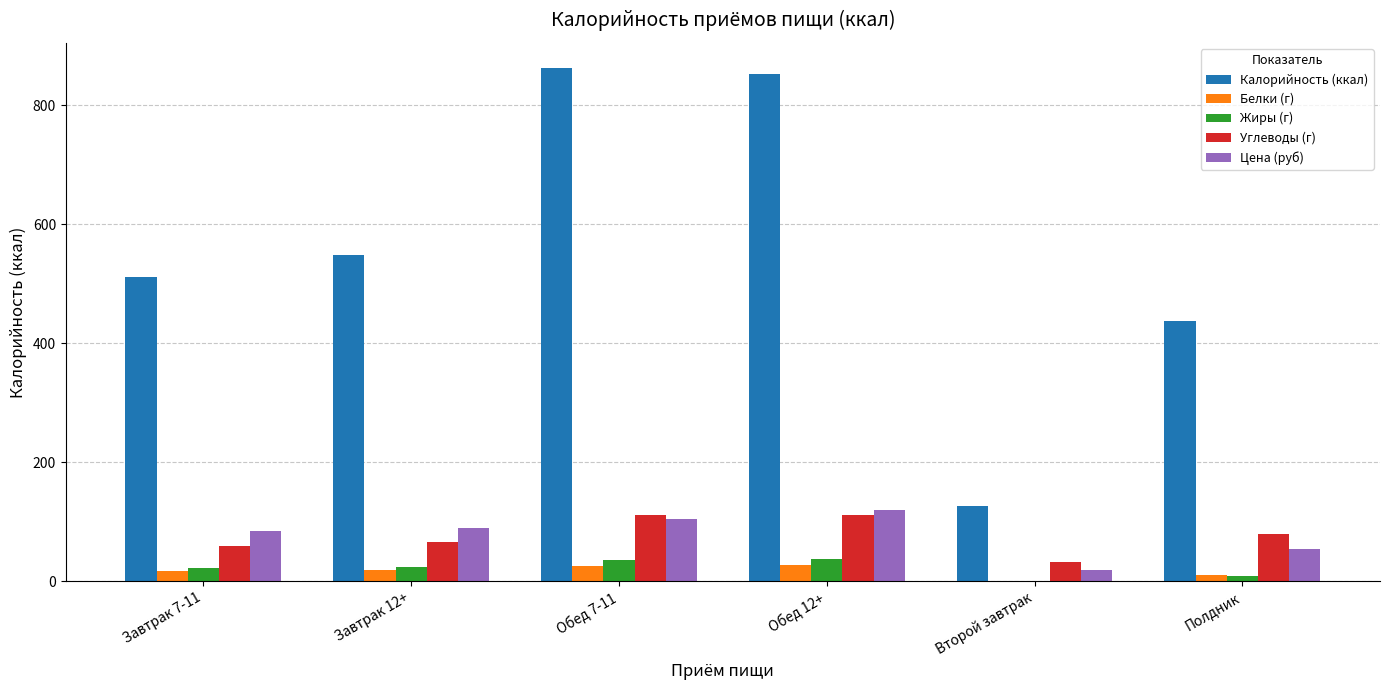

How many distinct data groups are displayed?

5